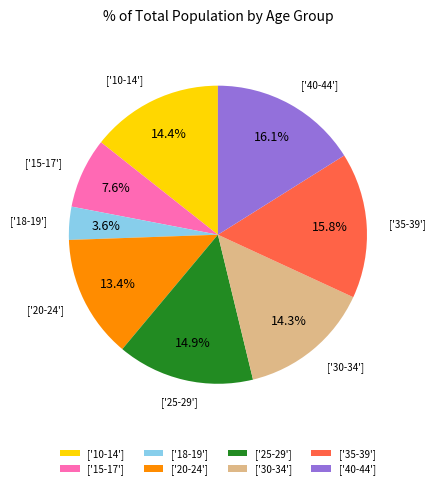

What is the smallest slice in the pie chart?

['18-19']